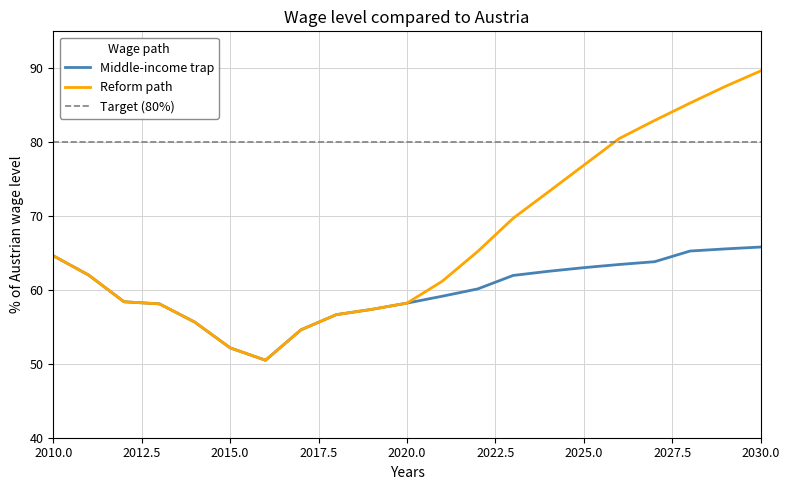

How many interior local valleys does the Middle-income trap series have?

1